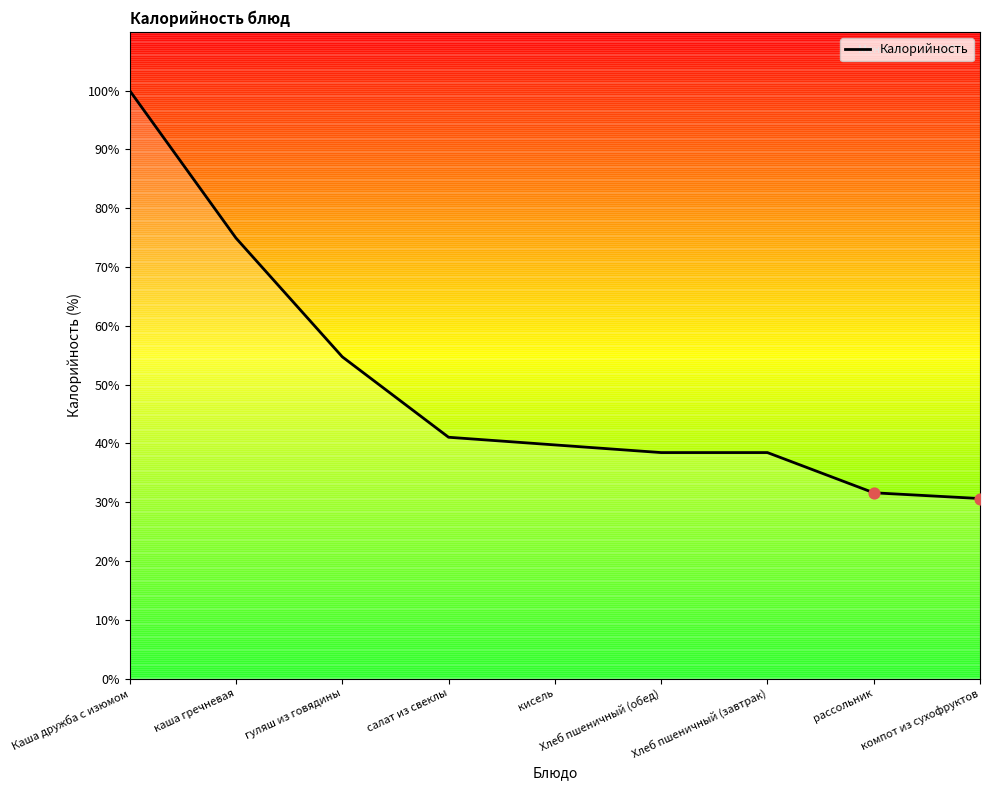

What is the change in value from Хлеб пшеничный (завтрак) to рассольник?

-6.8